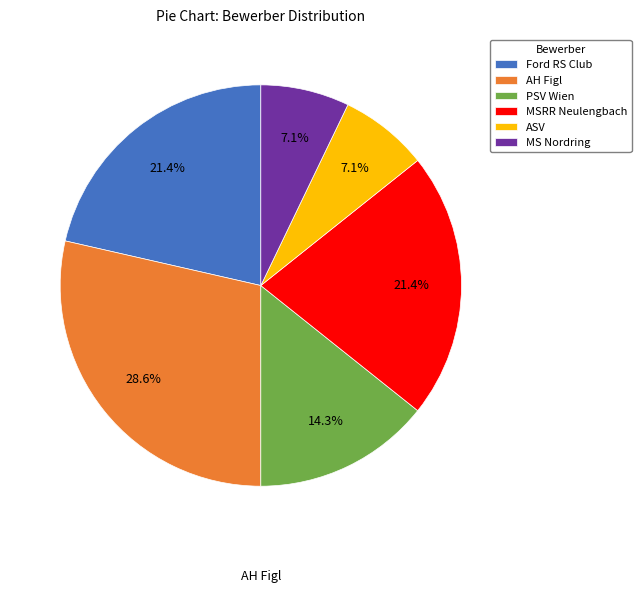

Which slice is the largest?

AH Figl